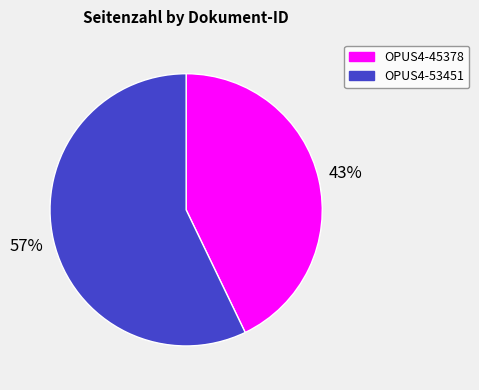

Rank the categories by value from highest to lowest.

OPUS4-53451, OPUS4-45378